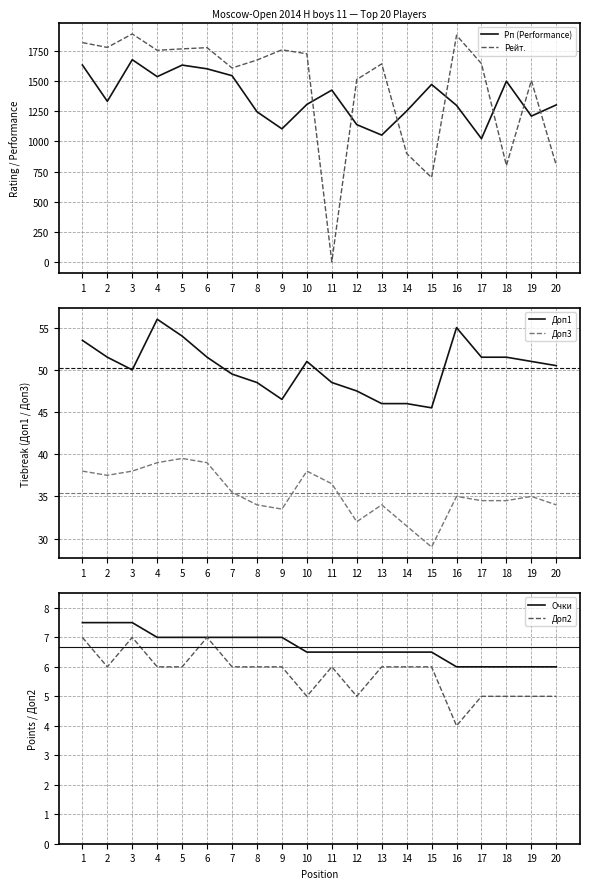

Where is the first local maximum for Доп2?

3